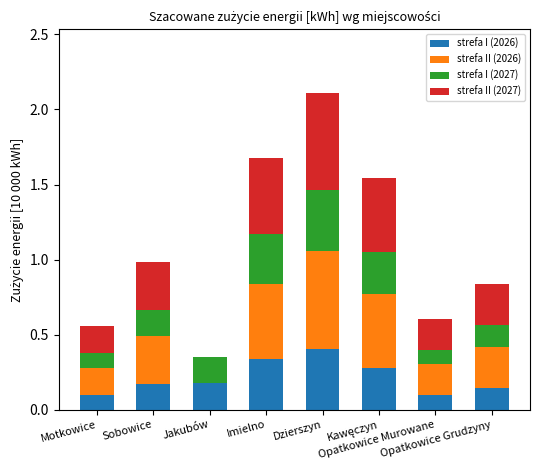

What position from the right is Sobowice?

7